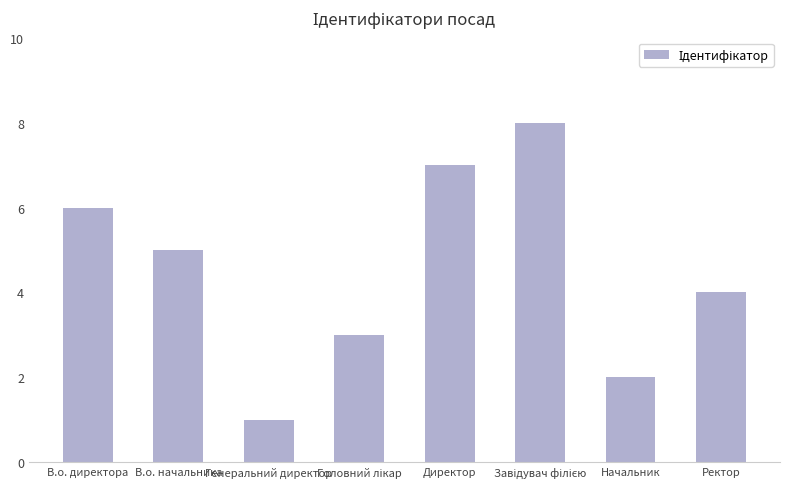

What is the difference between the maximum and minimum values?

7